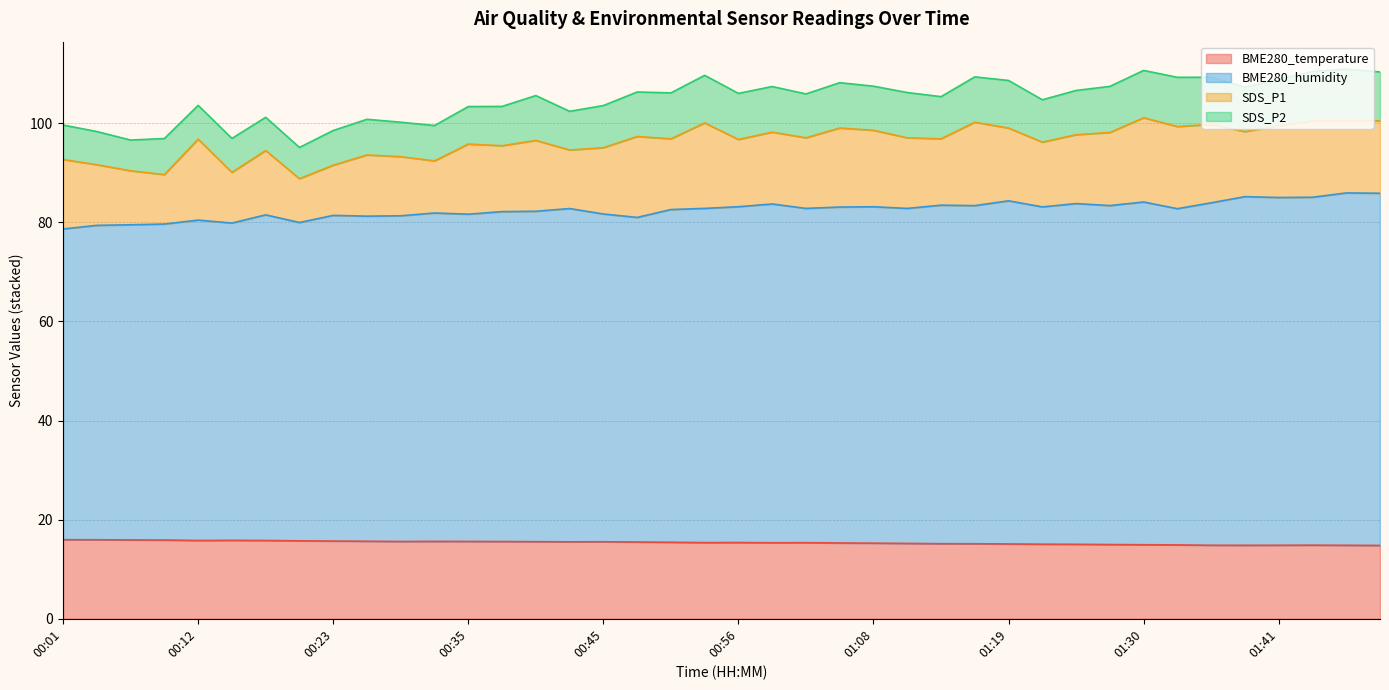

In BME280_temperature, how many points are lower than both neighbors (excluding endpoints)?

6